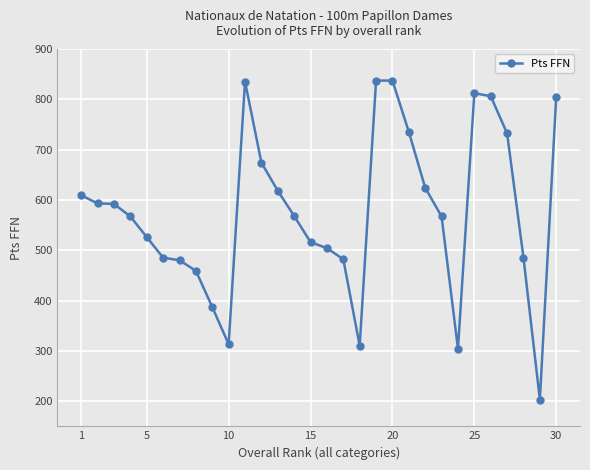

How many data points are less than 568?

15